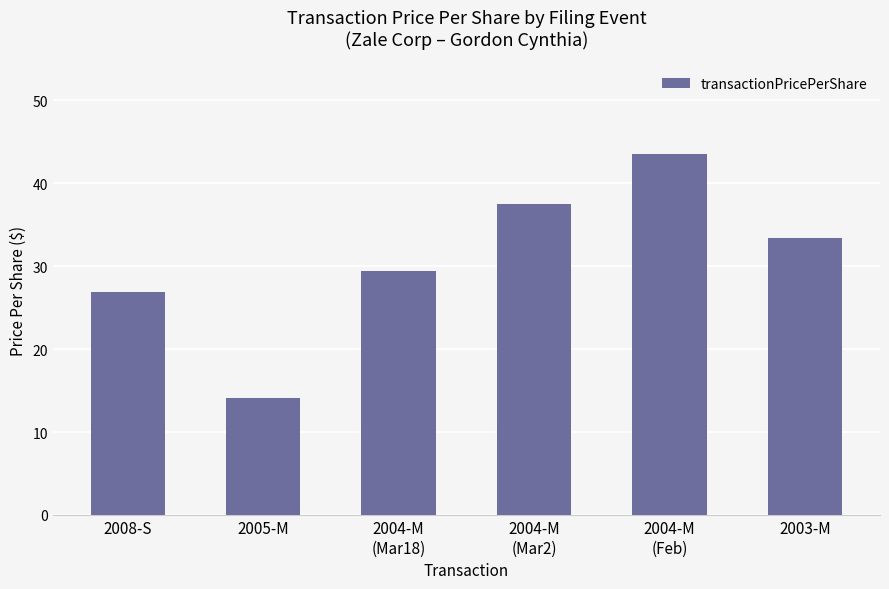

What is the ratio of the value at 2008-S to the value at 2005-M?

1.9